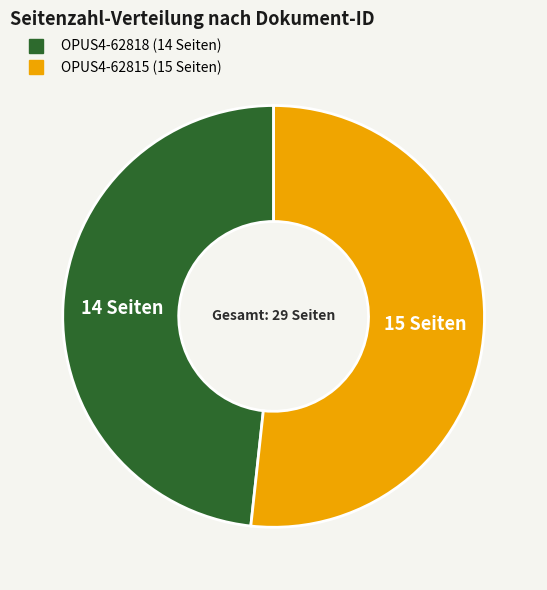

Which category has the biggest portion of the pie?

OPUS4-62815